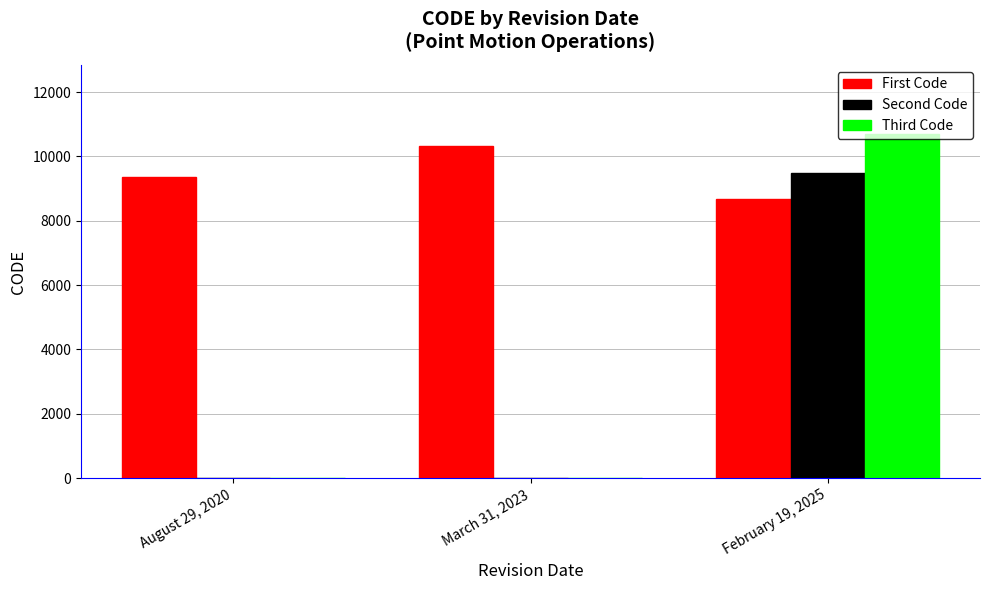

At which category is the sum across all series the highest?

February 19, 2025